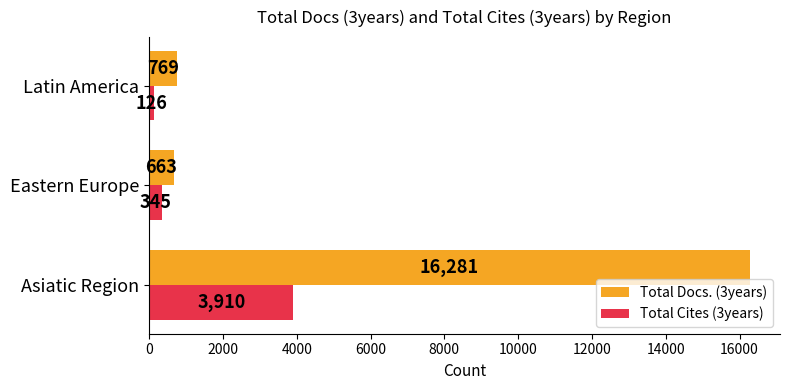

Rank the series by their maximum value, from lowest to highest.

Total Cites (3years), Total Docs. (3years)